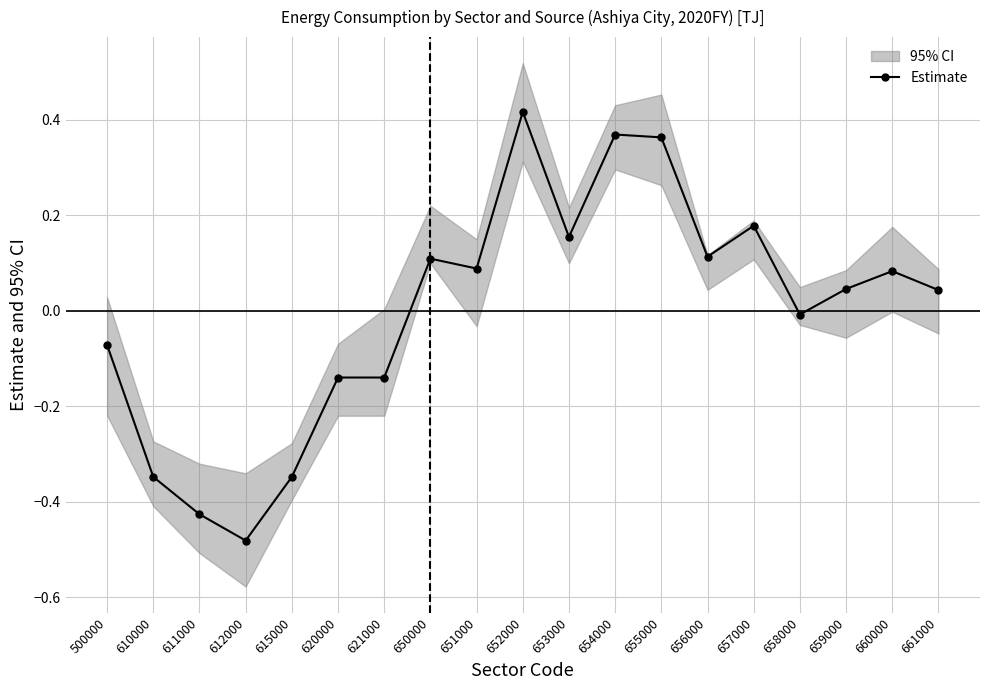

At which category does the chart reach its minimum across all series?

612000